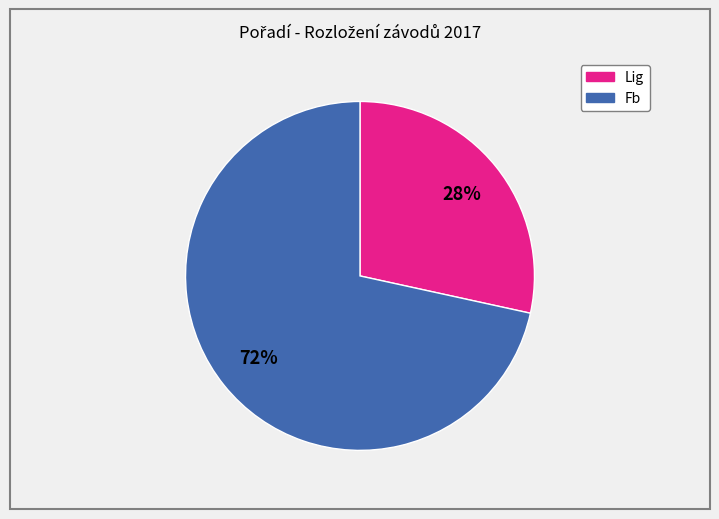

Does any single category account for the majority?

Yes